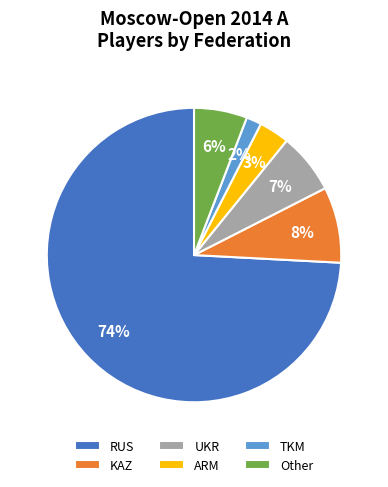

What is the largest slice in the pie chart?

RUS